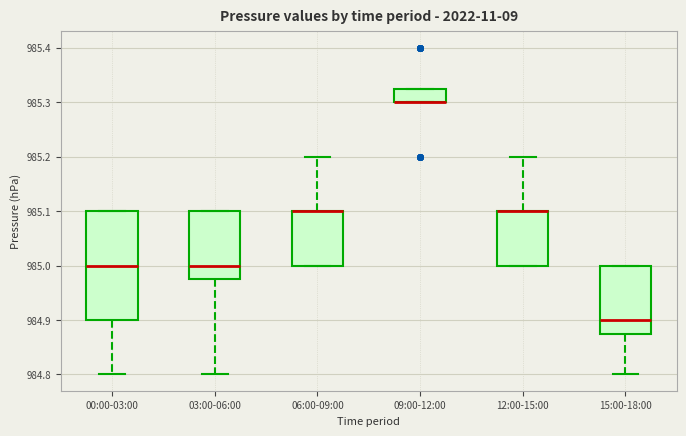

Reading left to right, transcribe this box plot: for each box, give where its median line is, the range the box spans, and where its two whiskers end, as read against the y-axis. The values are not printed on the chart, so give them approximately, as read against the axis.

00:00-03:00: median 985.00, box 984.90 to 985.10, whiskers 984.80 to 985.10
03:00-06:00: median 985.00, box 984.98 to 985.10, whiskers 984.80 to 985.10
06:00-09:00: median 985.10 (drawn on the box's upper edge), box 985.00 to 985.10, whiskers 985.00 to 985.20
09:00-12:00: median 985.30 (drawn on the box's lower edge), box 985.30 to 985.33, whiskers 985.30 to 985.33
12:00-15:00: median 985.10 (drawn on the box's upper edge), box 985.00 to 985.10, whiskers 985.00 to 985.20
15:00-18:00: median 984.90, box 984.88 to 985.00, whiskers 984.80 to 985.00